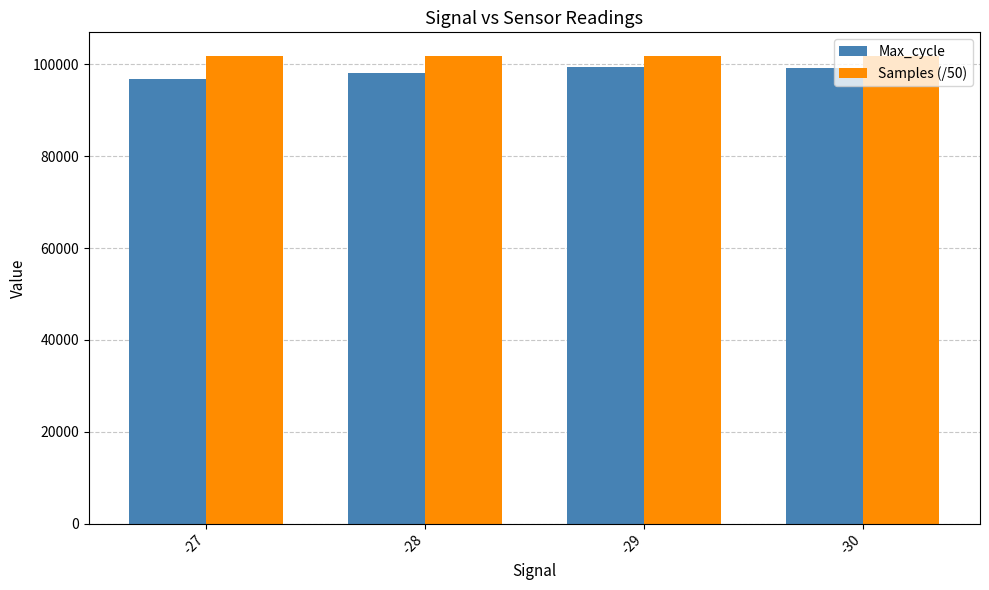

Which series has the largest range (max minus min)?

Max_cycle